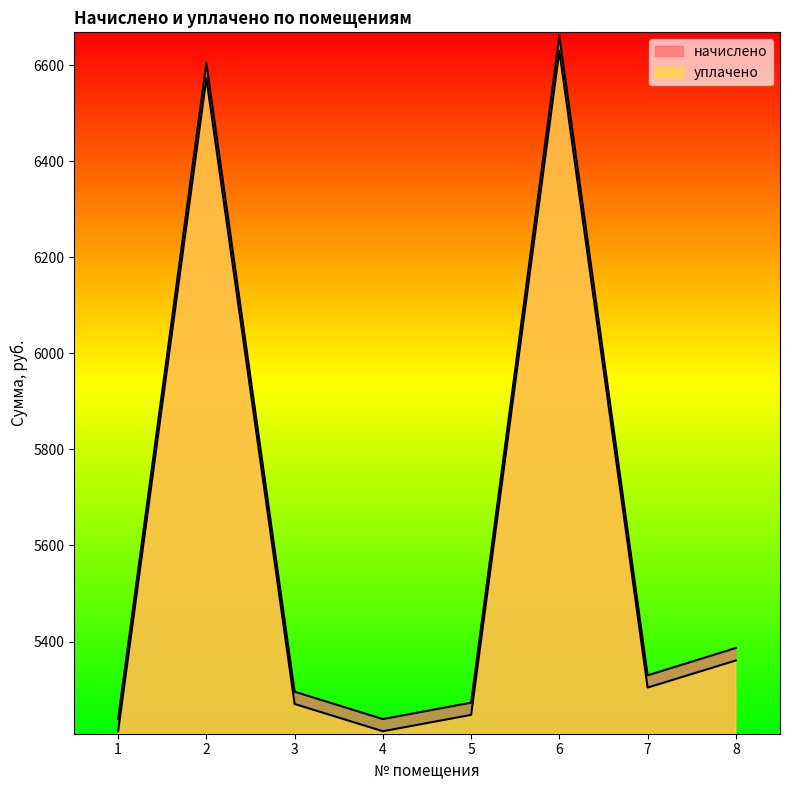

Reading left to right, transcribe all the data shown in this chart.

начислено: 5238.5	6605.0	5295.5	5238.5	5272.7	6662.0	5329.6	5386.6
уплачено: 5213.2	6573.1	5269.9	5213.2	5247.2	6629.9	5304.1	5360.5